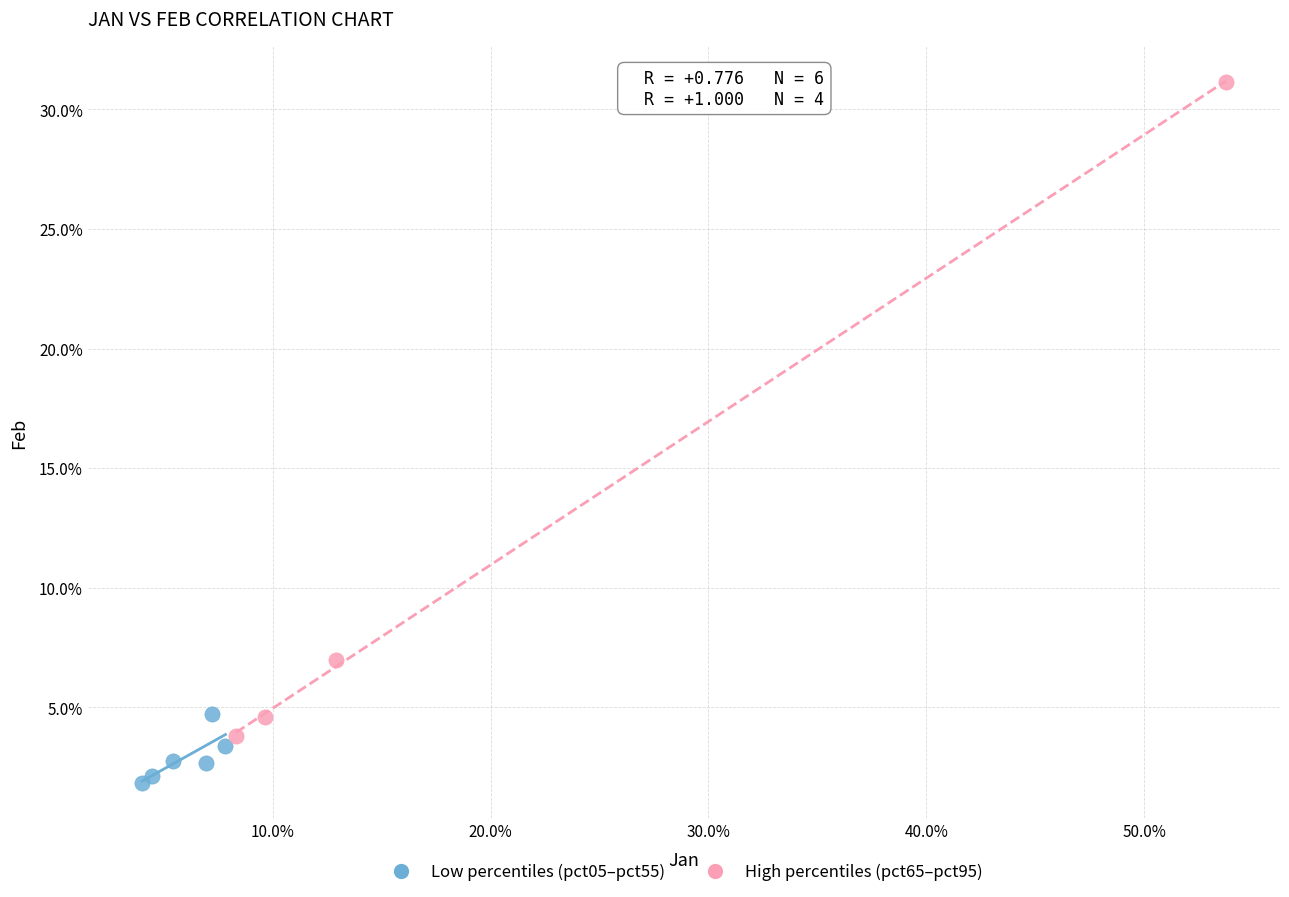

Which series reaches the minimum Y coordinate?

Low percentiles (pct05–pct55)